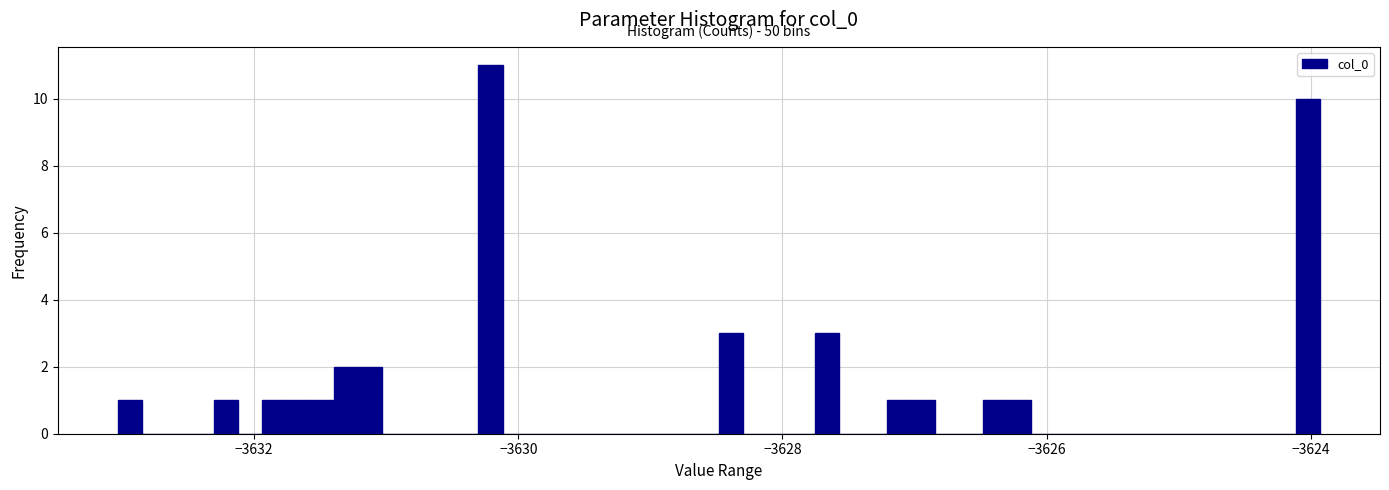

Around what value on the x-axis is the tallest bar? Give the approximate position of its centre, as read against the axis.

-3630.2